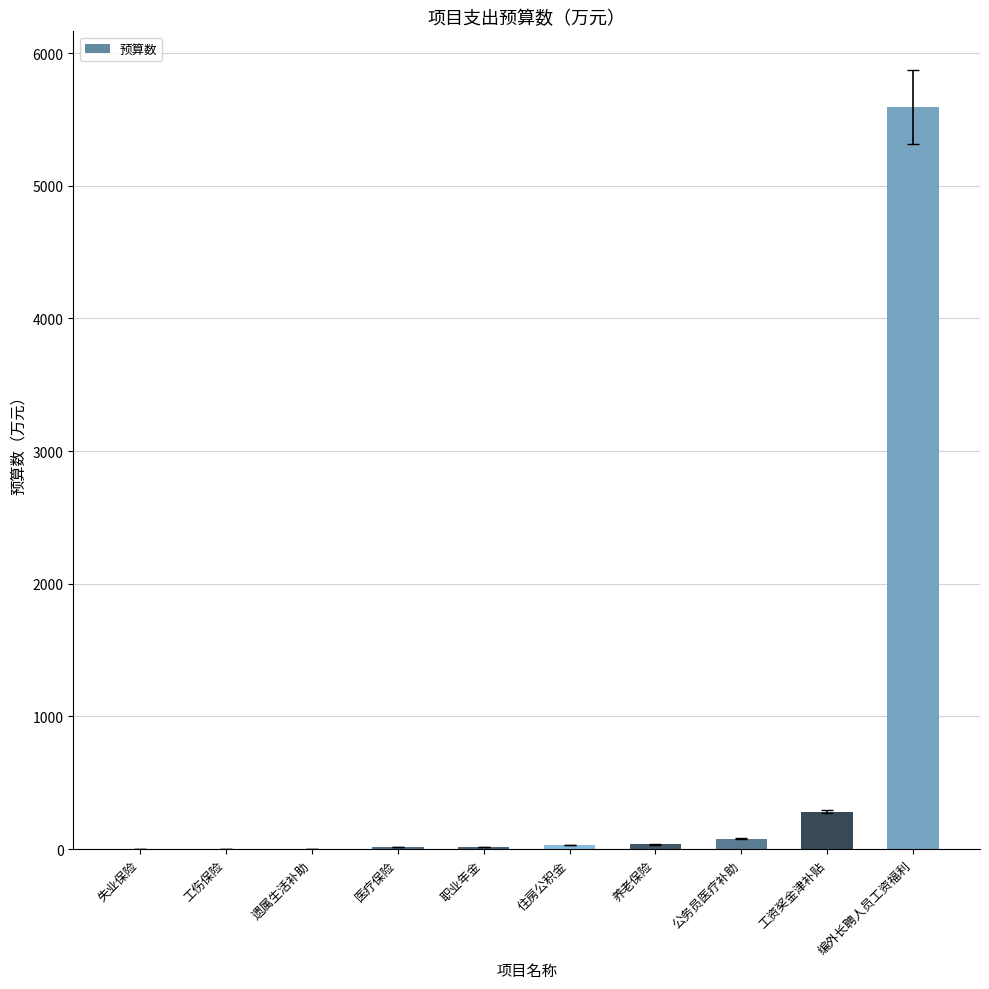

What is the sum of all values?

6059.2